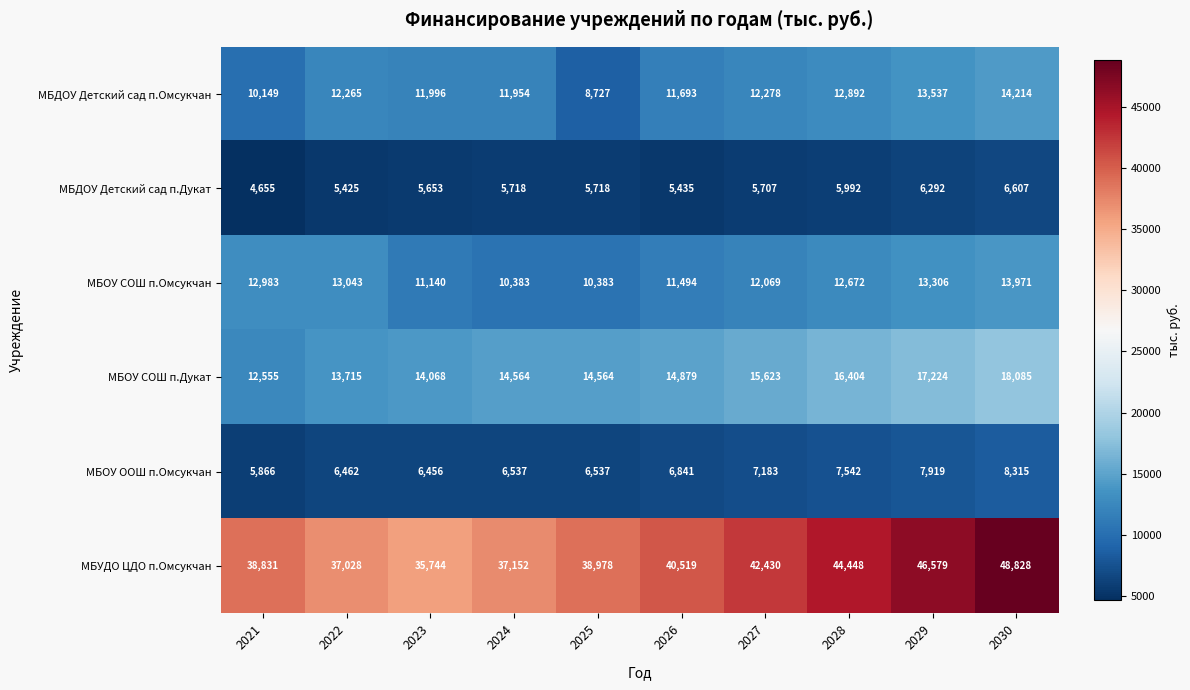

True or false: МБДОУ Детский сад п.Дукат has a value of 1646 at 2027.

False